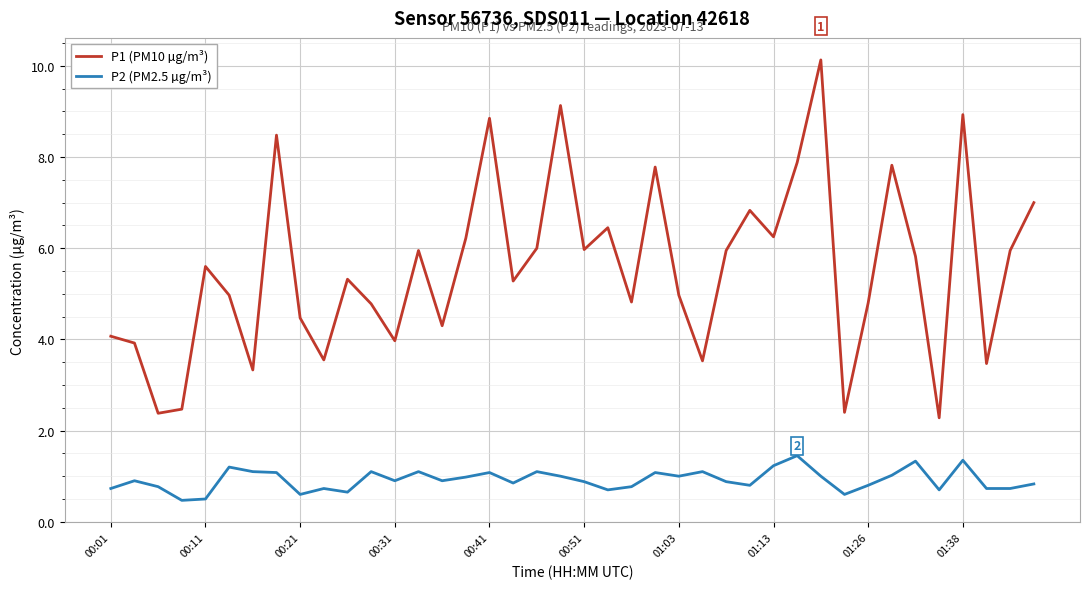

What is the minimum value shown in the chart?

0.5